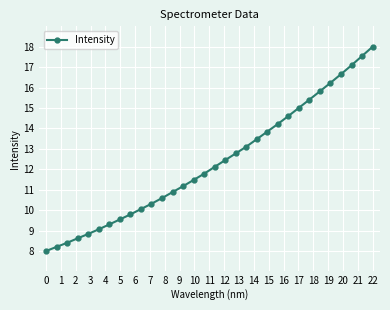

What is the difference between the maximum and minimum values?

10.0